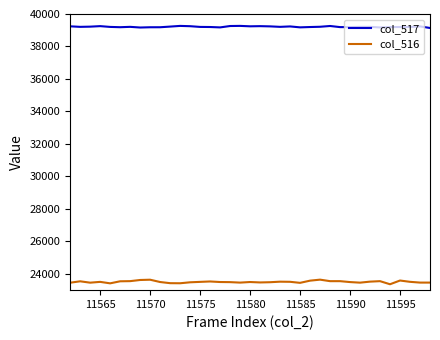

Which series has the largest range (max minus min)?

col_516